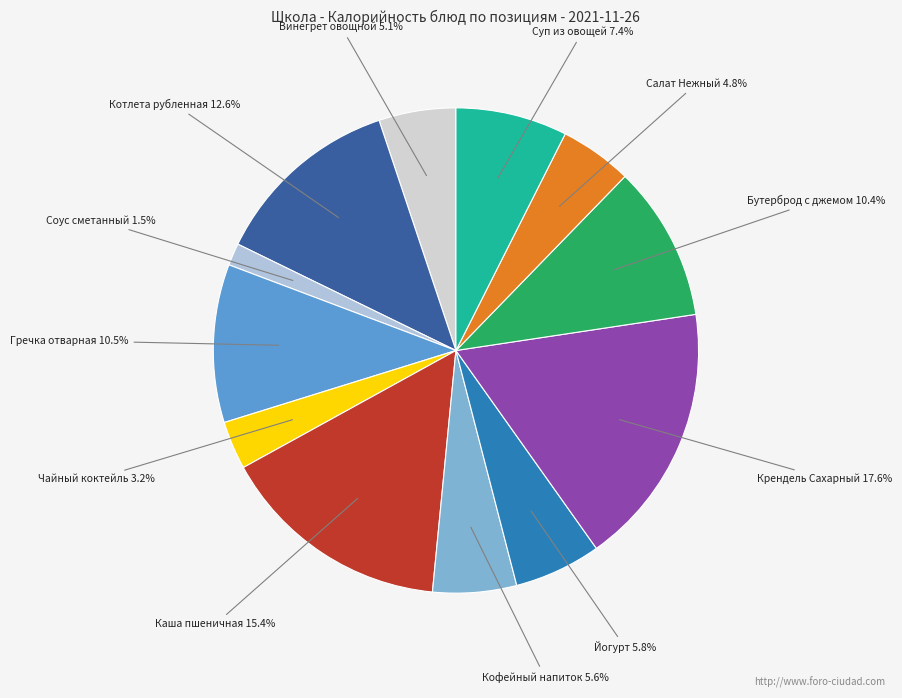

To the nearest percent, what is the combined percentage of Крендель Сахарный and Винегрет овощной?

23%